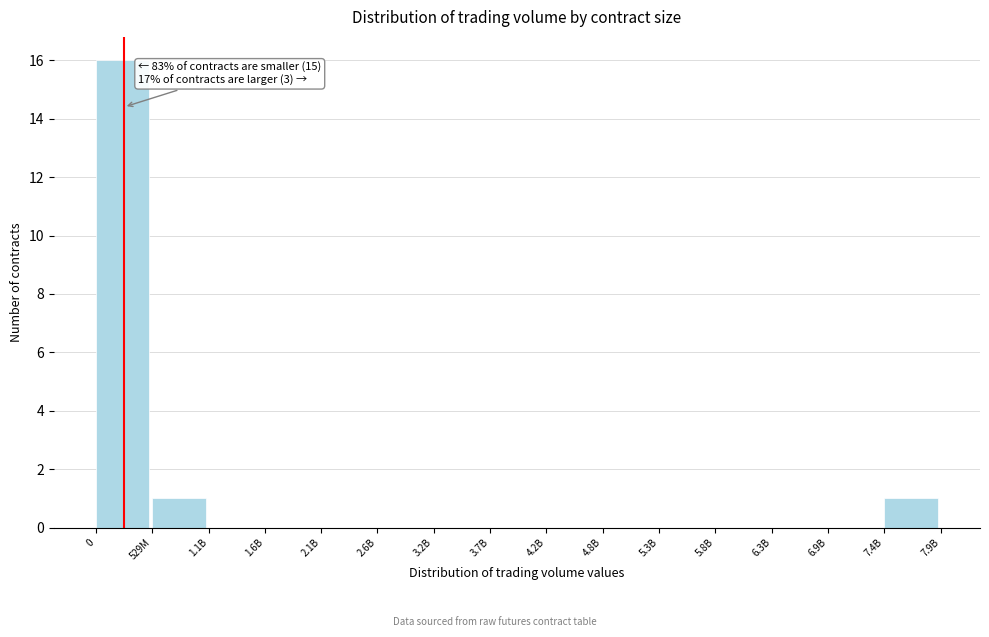

Reading right to left, extract all data points from this chart.

7.4B=1	6.9B=0	6.3B=0	5.8B=0	5.3B=0	4.8B=0	4.2B=0	3.7B=0	3.2B=0	2.6B=0	2.1B=0	1.6B=0	1.1B=0	529M=1	0=16